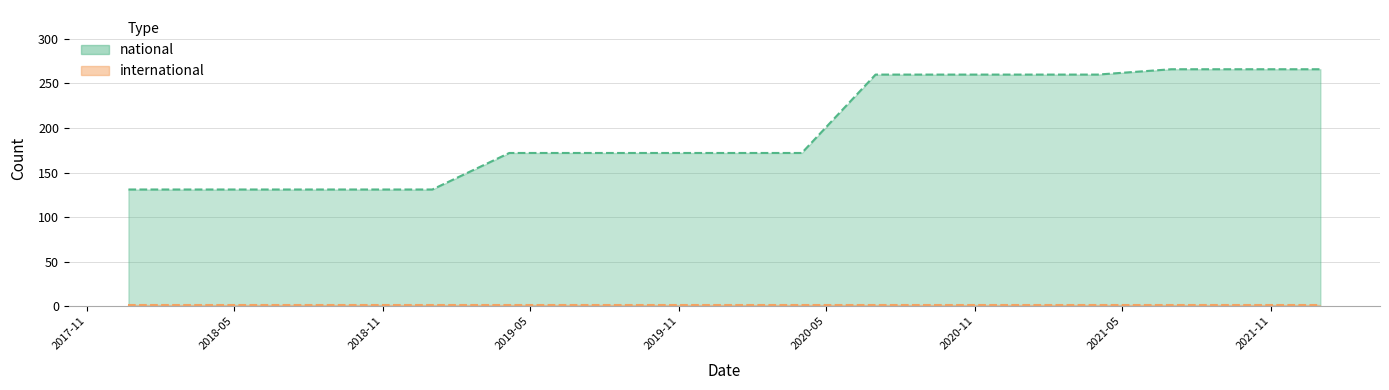

What is the average value?

197